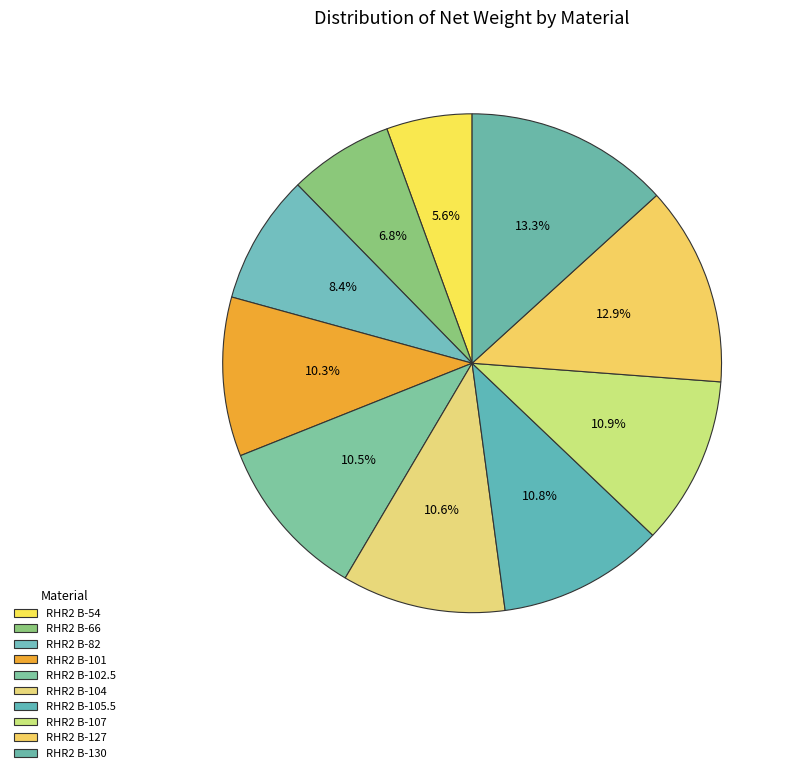

Which slice is the smallest?

RHR2 B-54